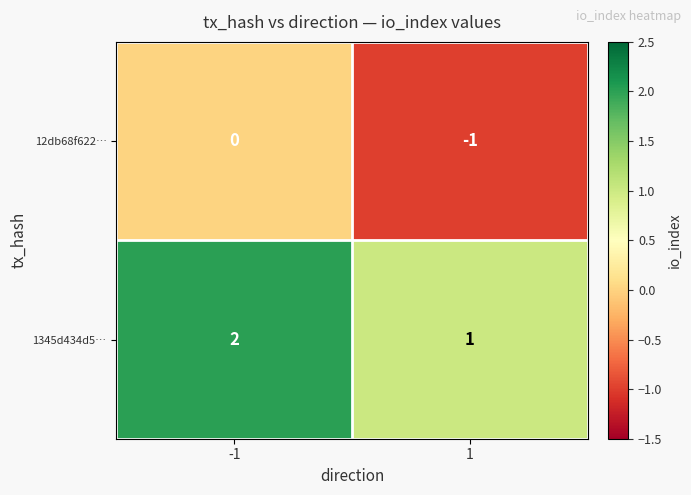

The 12db68f622… series shows 0 at 1. True or false?

False